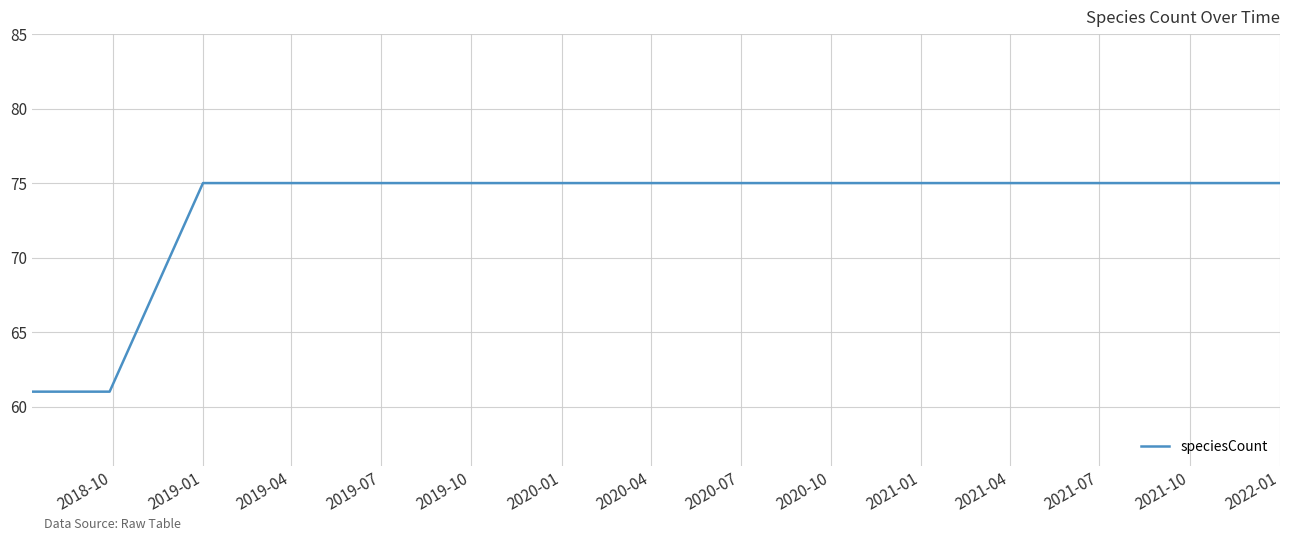

What is the smallest value displayed?

61